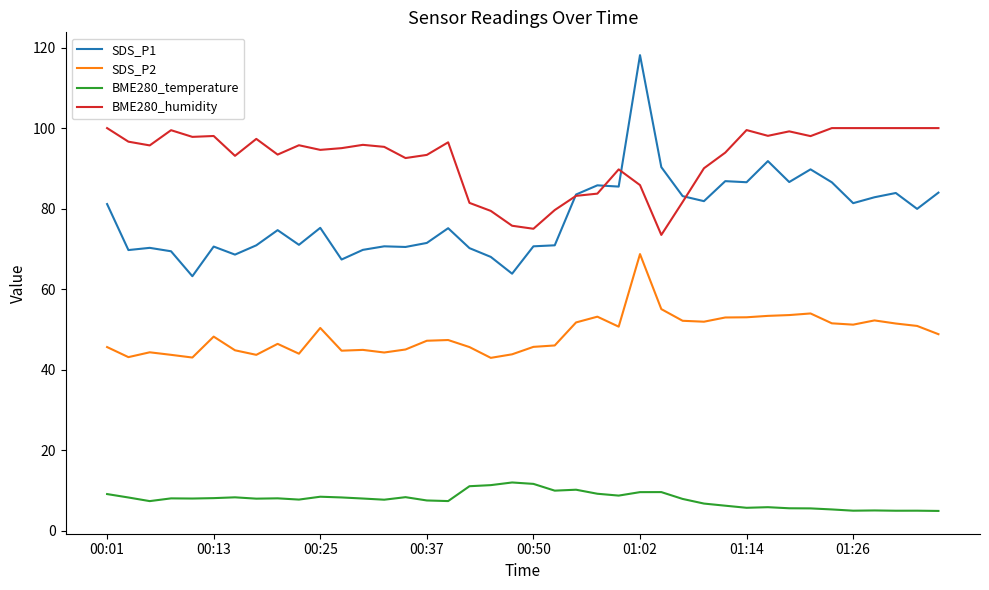

Does the chart display data point markers on the line(s)?

No